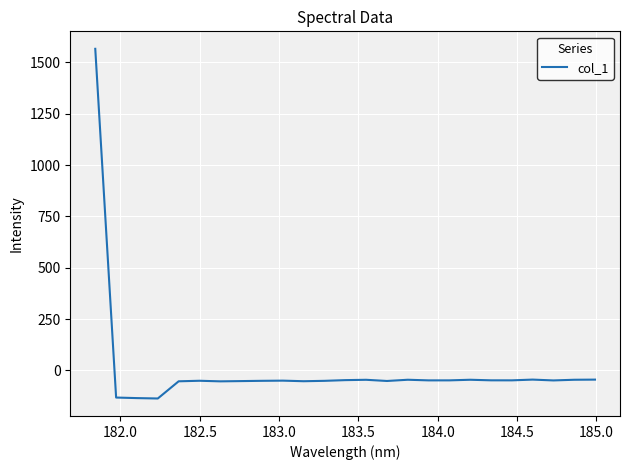

What is the minimum value shown in the chart?

-137.0